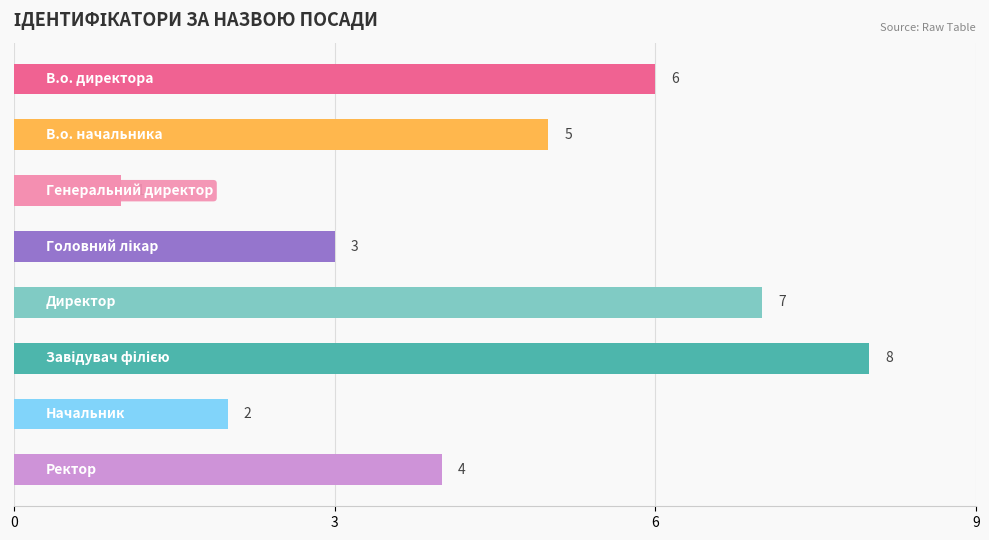

What is the greatest value displayed?

8